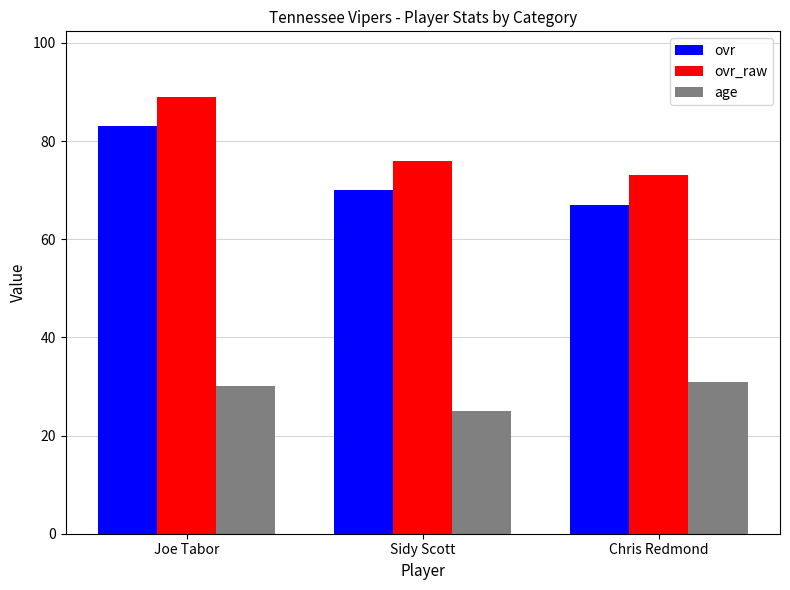

What value does the age series have at Sidy Scott?

25